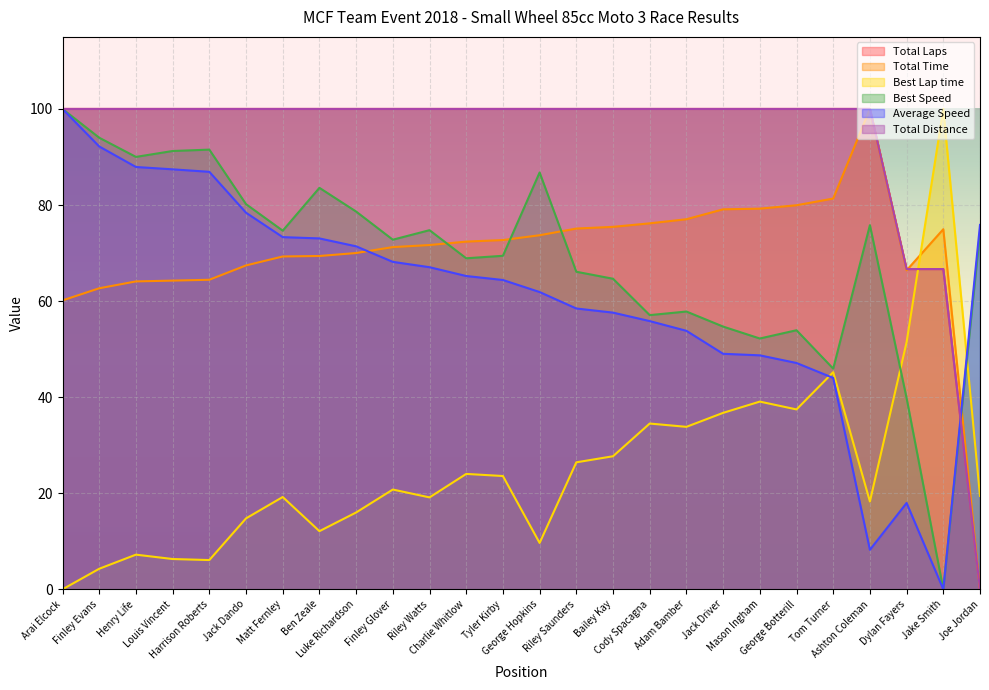

At which label is Total Laps closest to 50?

Dylan Fayers